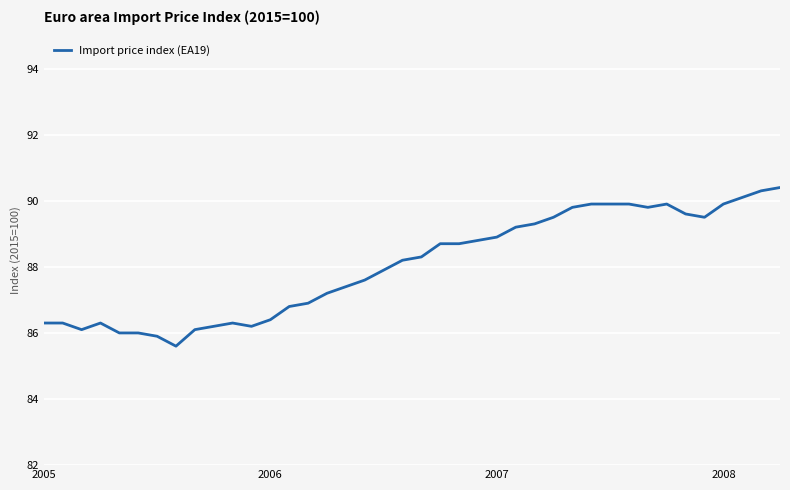

How many distinct data groups are displayed?

1